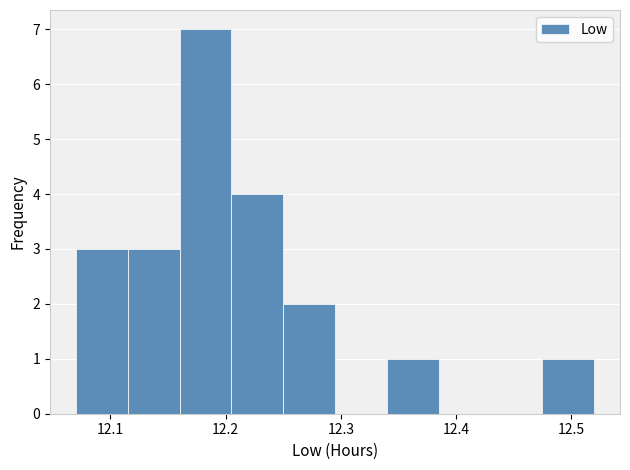

How tall is the bar that spans 12.205 to 12.250 on the x-axis? Neither the bar edges nor the heights are printed on the chart, so give them approximately, as read against the axes.

4